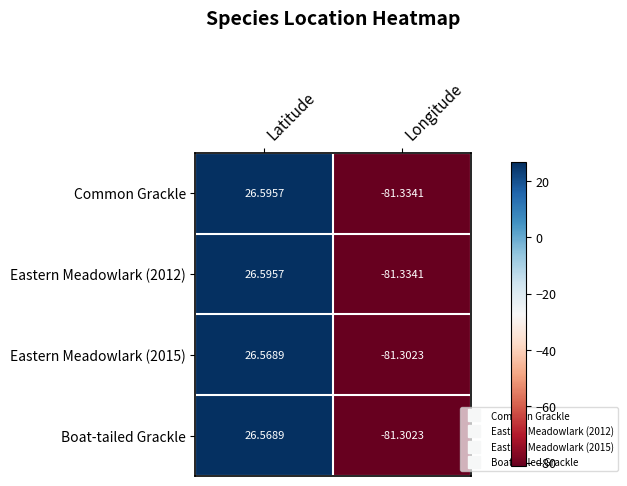

How many series are shown in this chart?

4